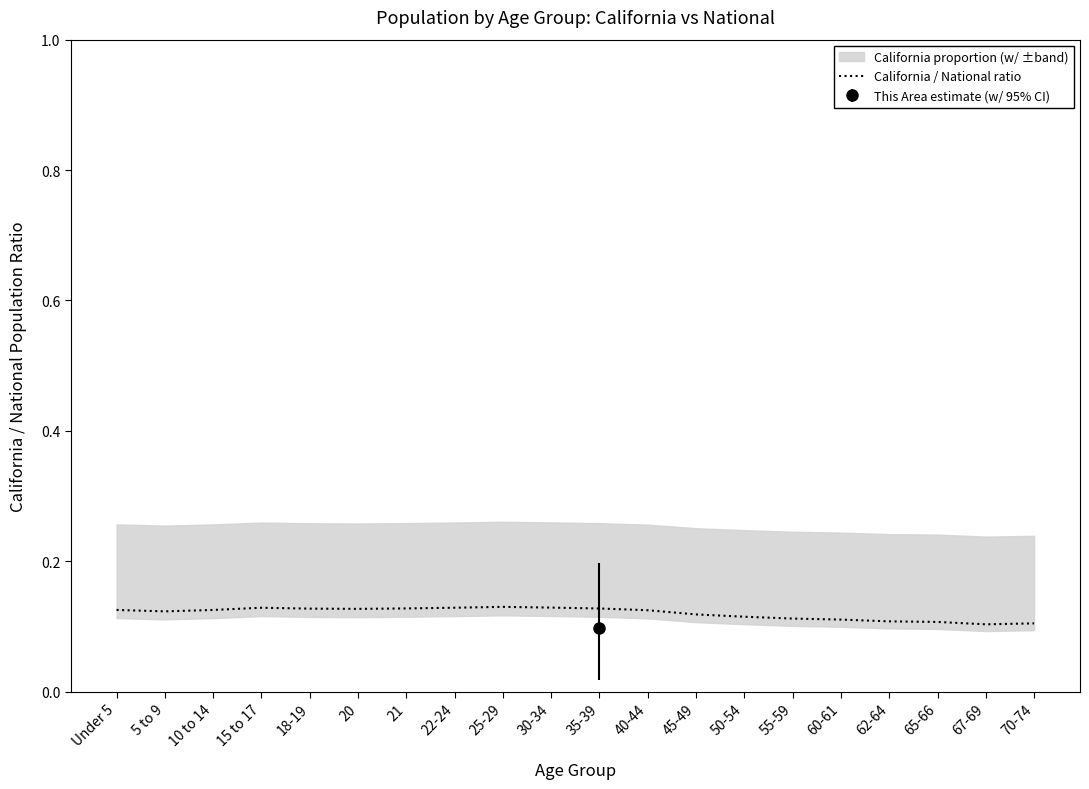

Which has a higher value, 50-54 or 45-49?

45-49